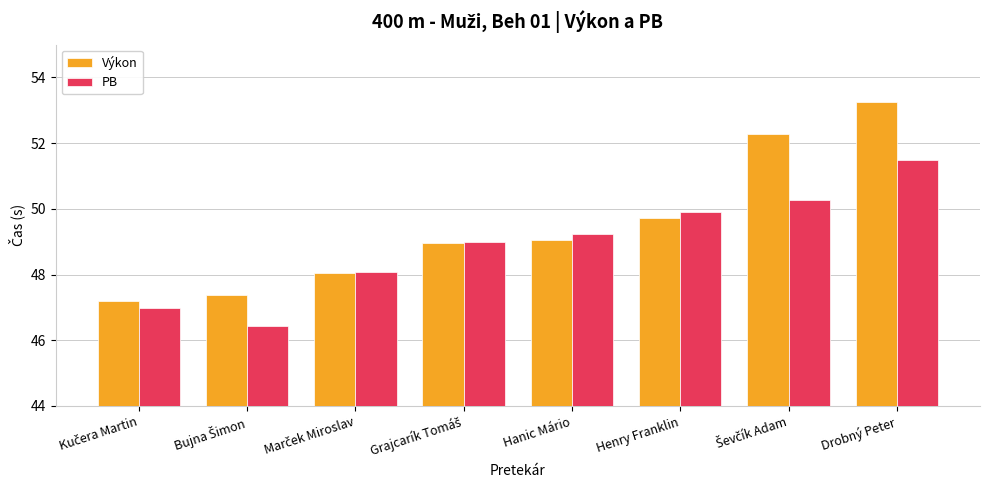

How many categories are shown in the chart?

8